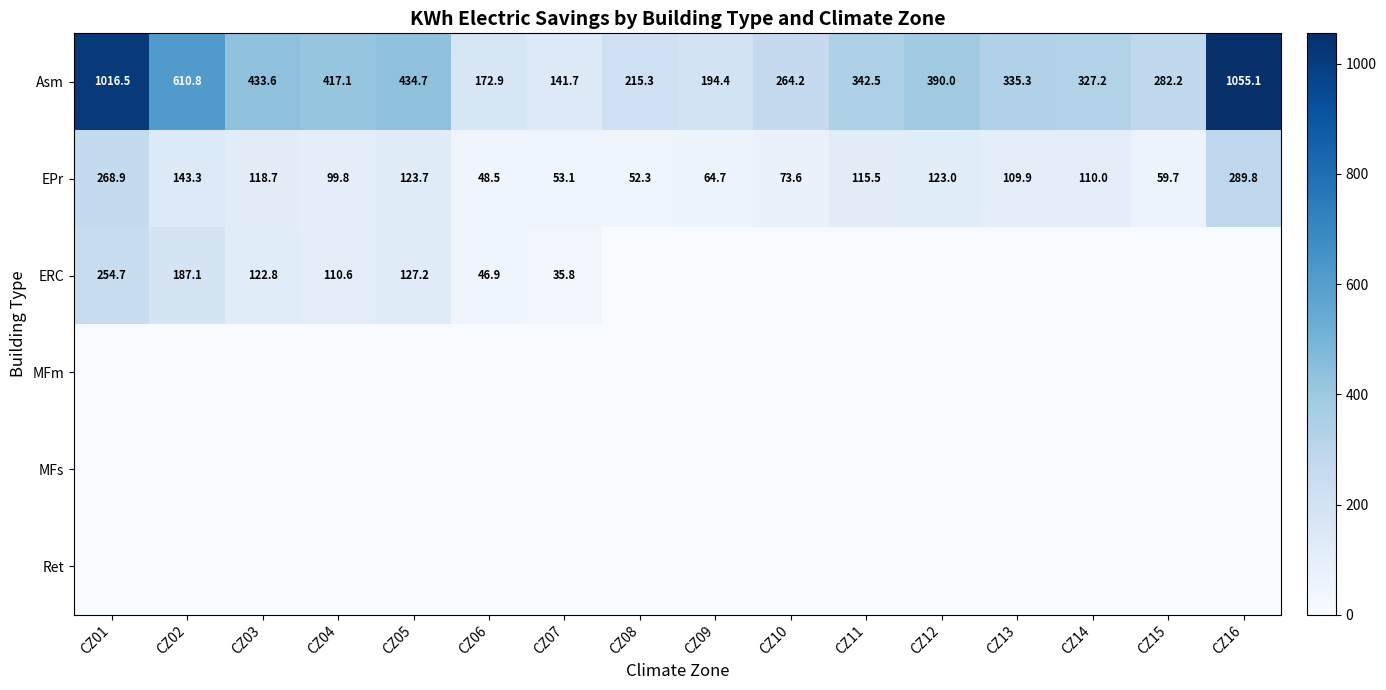

What is the approximate value of EPr at CZ06?

48.5